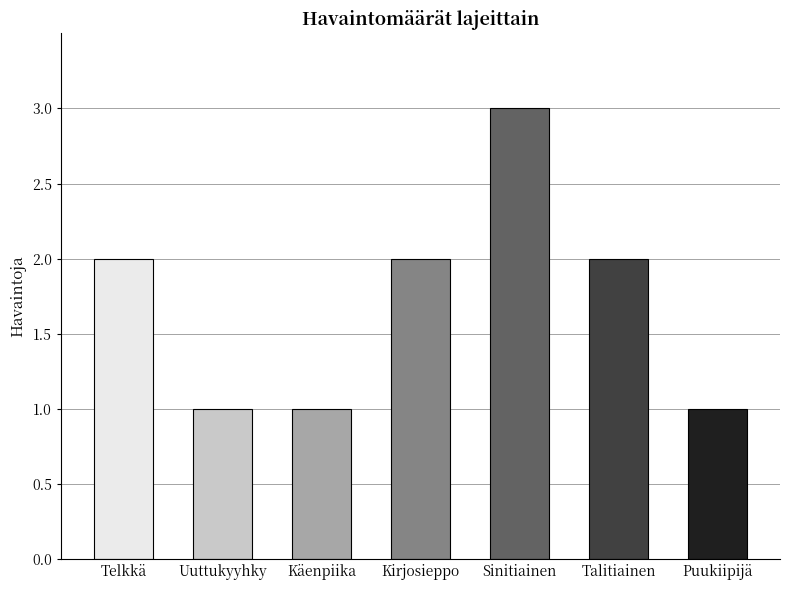

What value does the data have at Sinitiainen?

3